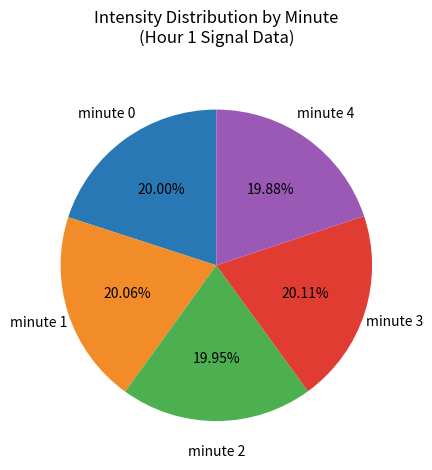

To the nearest percent, what portion does minute 1 represent?

20%